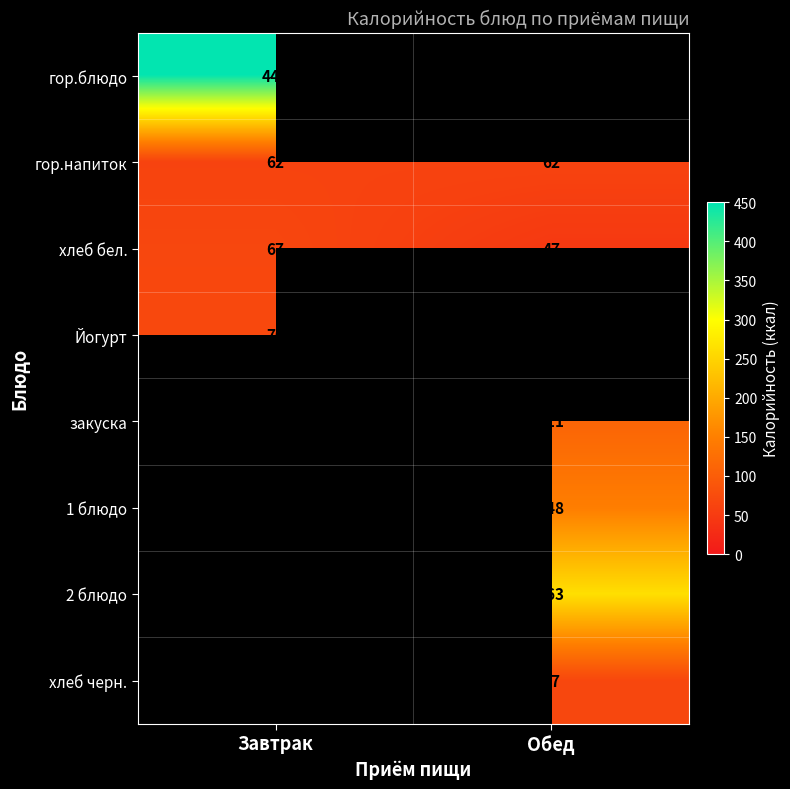

True or false: гор.напиток has a value of 62 at Завтрак.

True